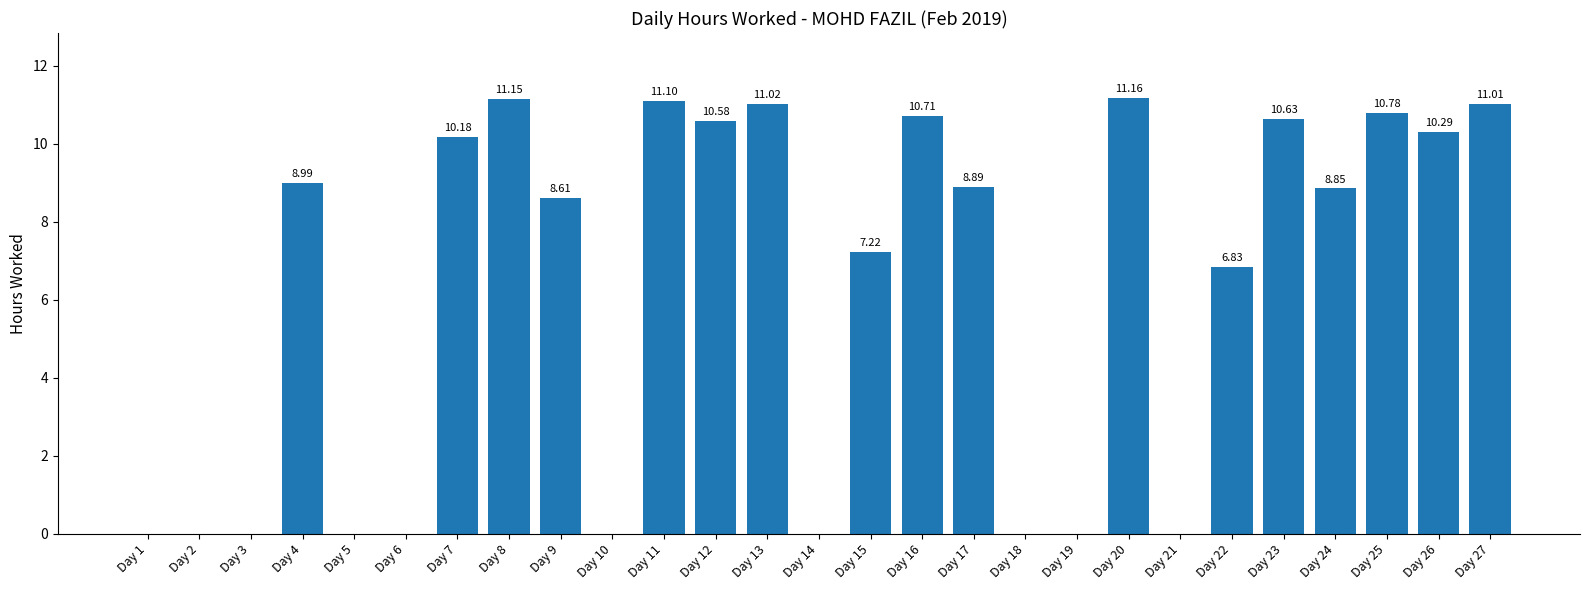

What is the sum of the values at Day 1 and Day 15?

7.2